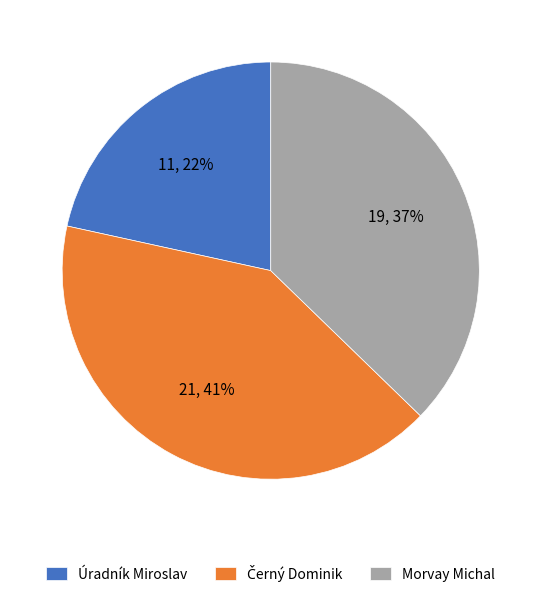

What is the smallest slice in the pie chart?

Úradník Miroslav